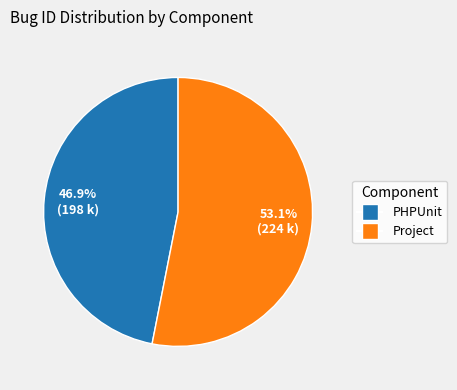

Which has a higher value, PHPUnit or Project?

Project